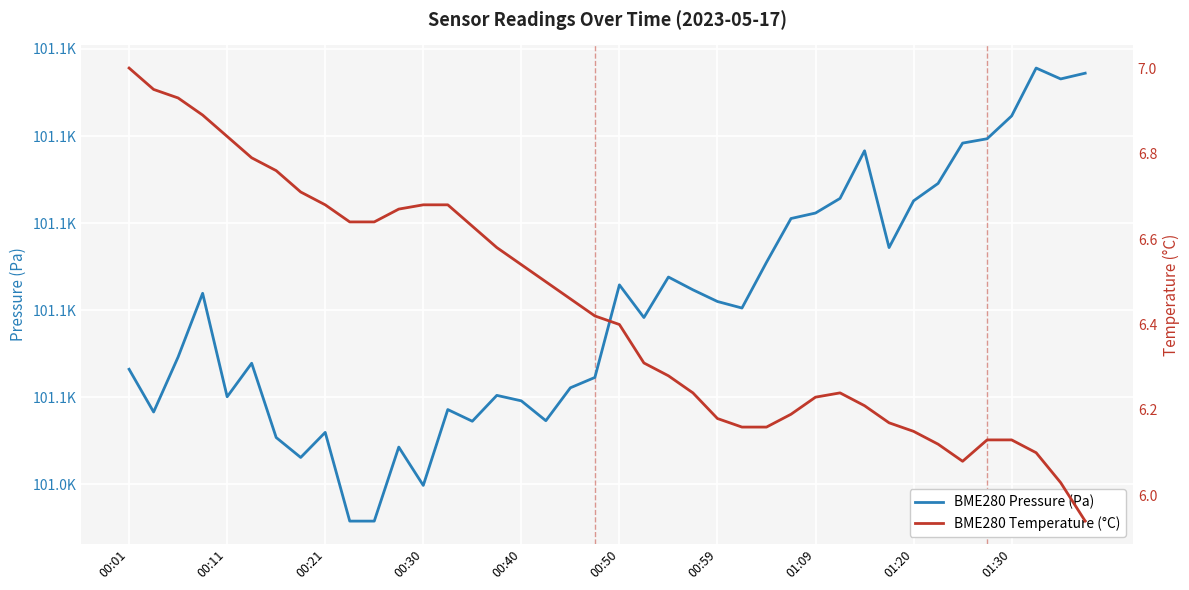

True or false: BME280 Temperature (°C) has a value of 6.5 at 18.

True